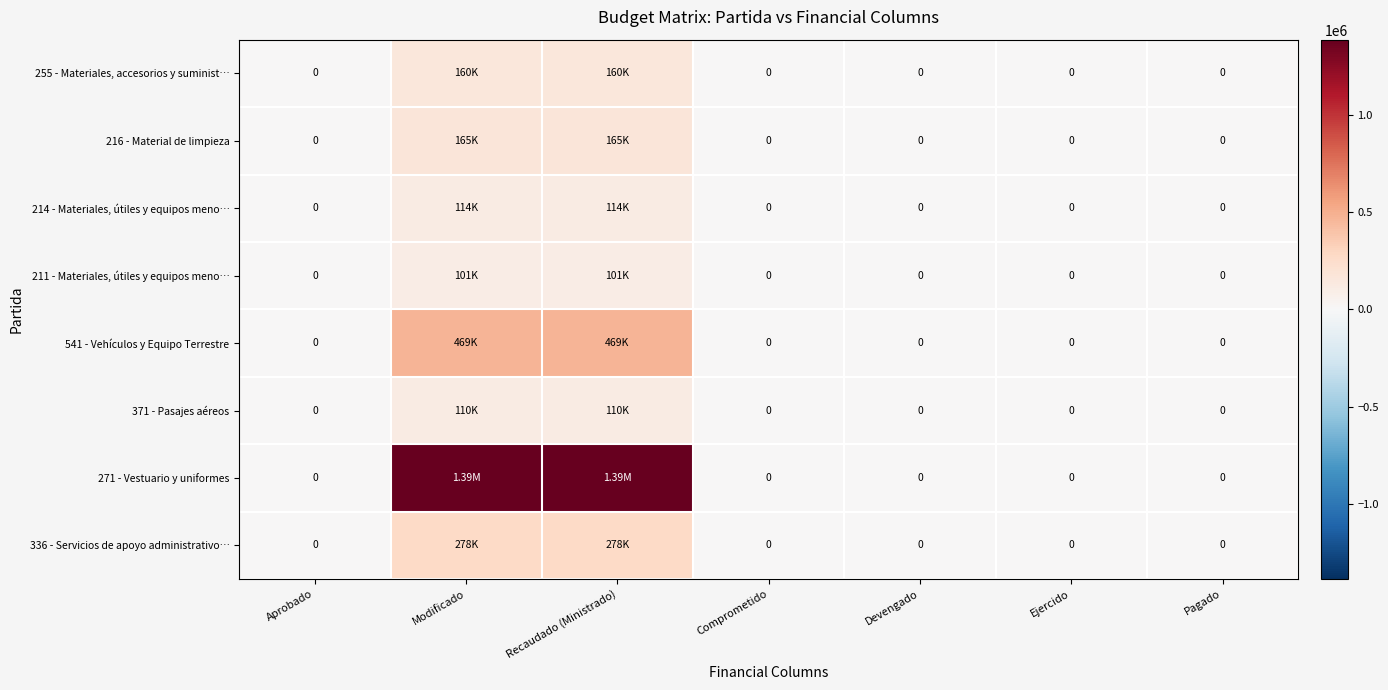

The 216 - Material de limpieza series shows 165000.0 at Recaudado (Ministrado). True or false?

True